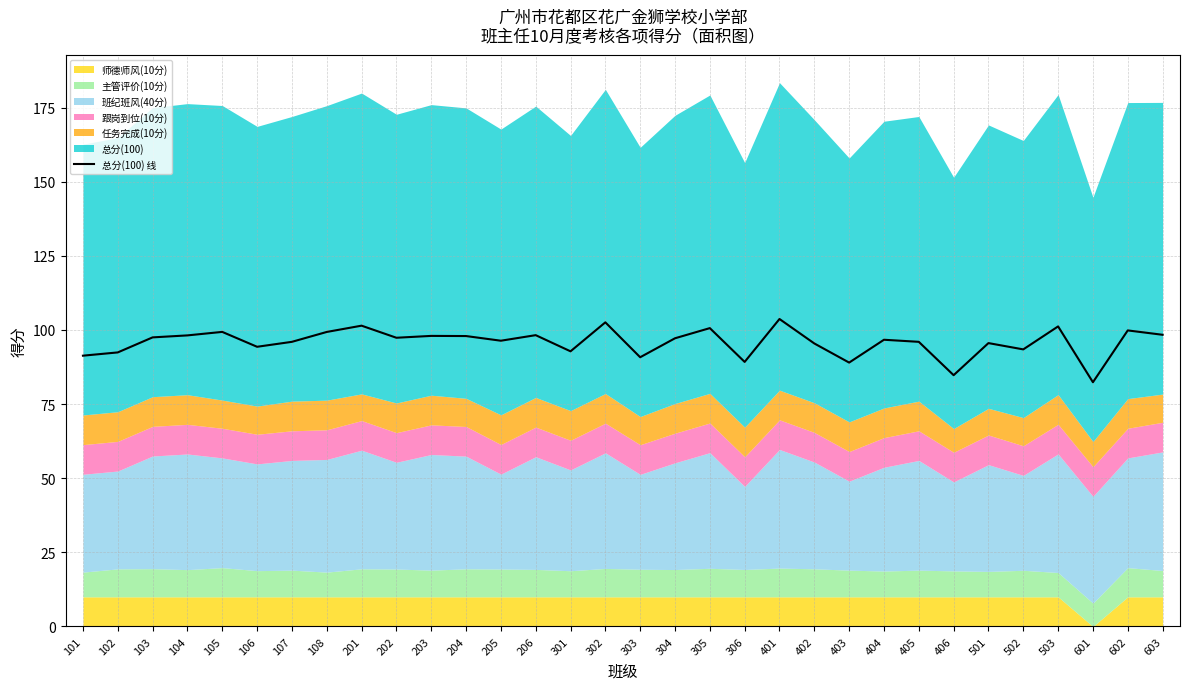

What is the value of the 23rd point from the left?

89.0